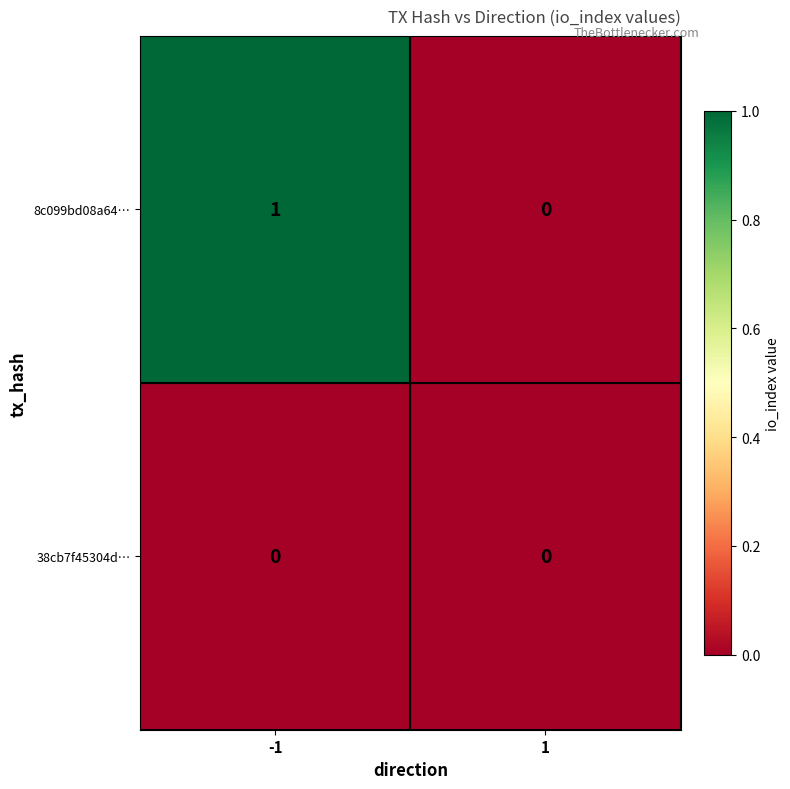

Between -1 and 1, which series saw the biggest shift?

8c099bd08a64…